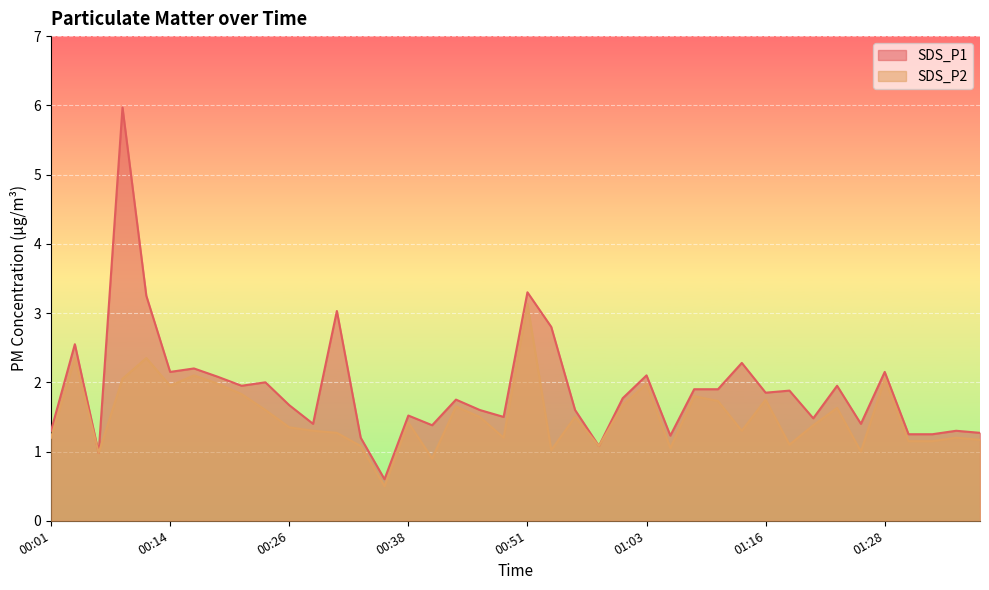

Rank the series at 00:01 from lowest to highest value.

SDS_P2, SDS_P1